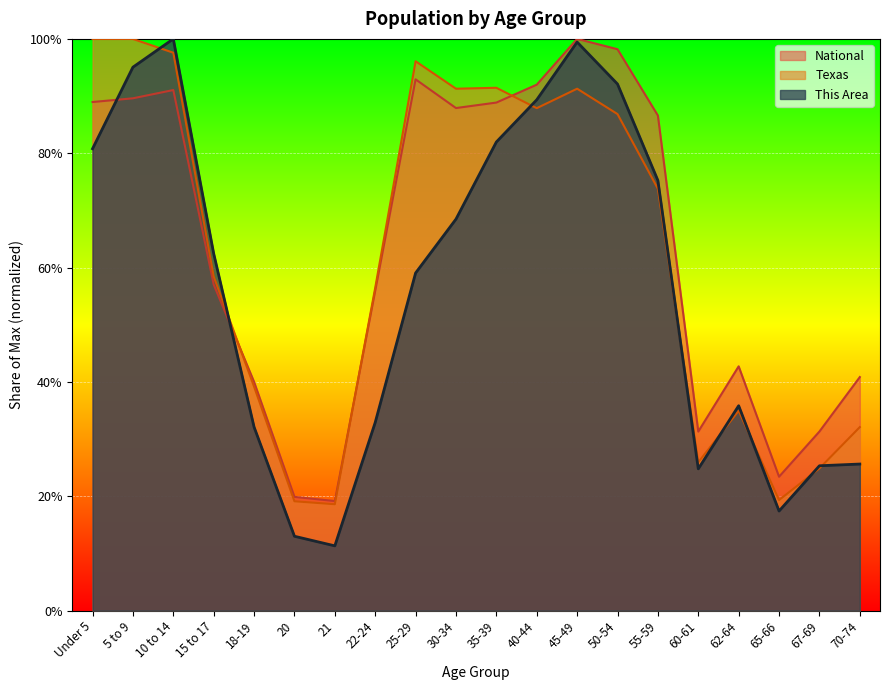

Rank the series by their maximum value, from highest to lowest.

This Area, Texas, National